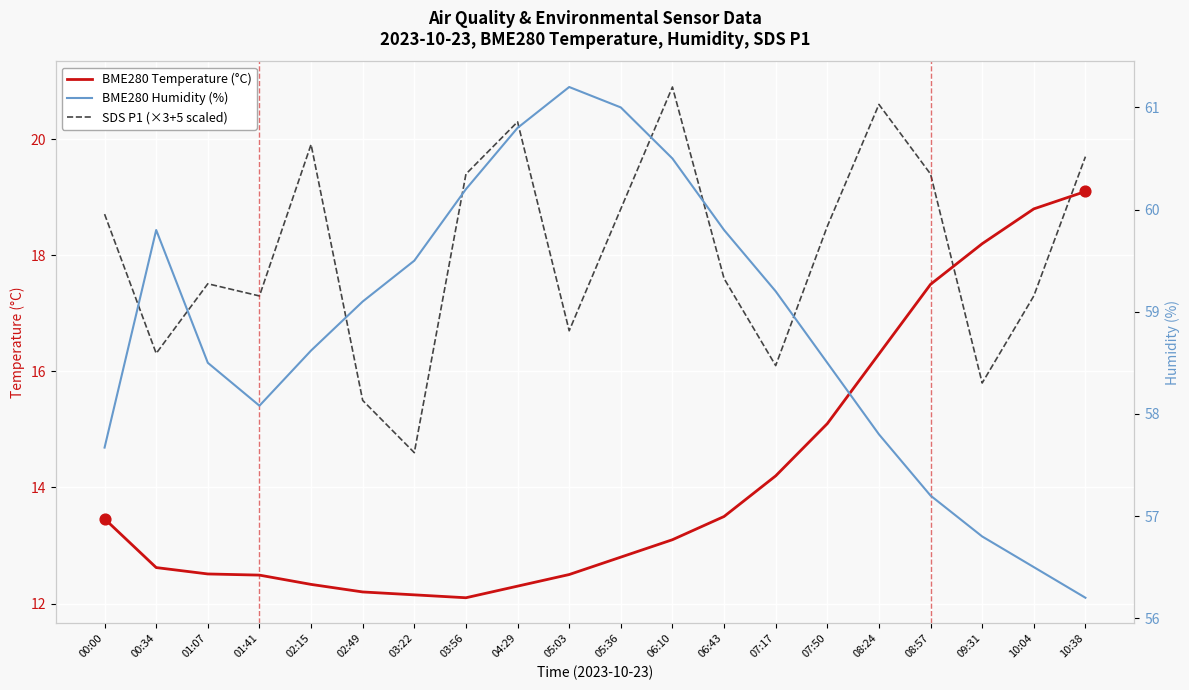

Which series has the largest Y range (max minus min)?

BME280 Temperature (°C)